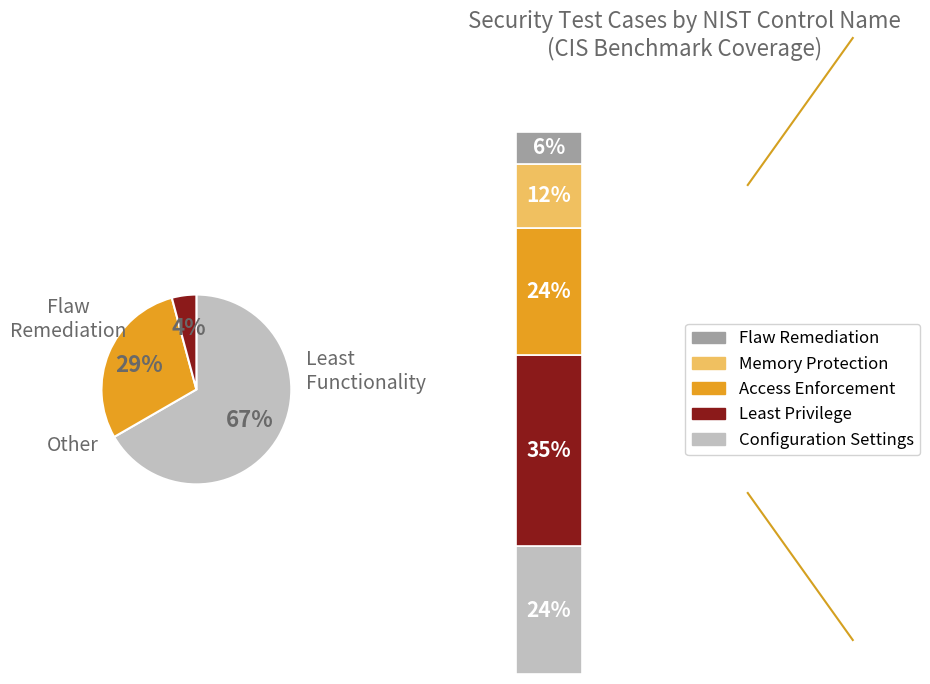

Rank the categories by value from lowest to highest.

Flaw Remediation, Memory Protection, Configuration Settings, Access Enforcement, Least Privilege, Least Functionality